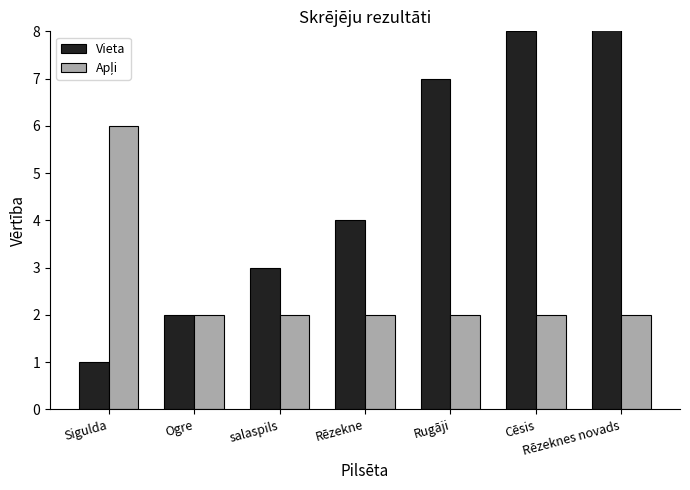

How many bars are there in each group?

2